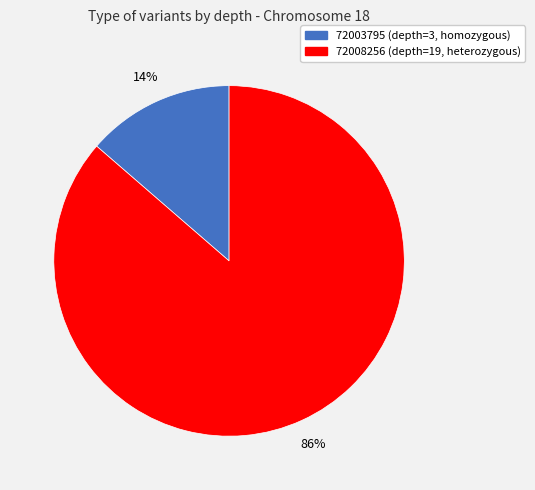

True or false: 72008256 (depth=19, heterozygous) accounts for 75% of the total.

False